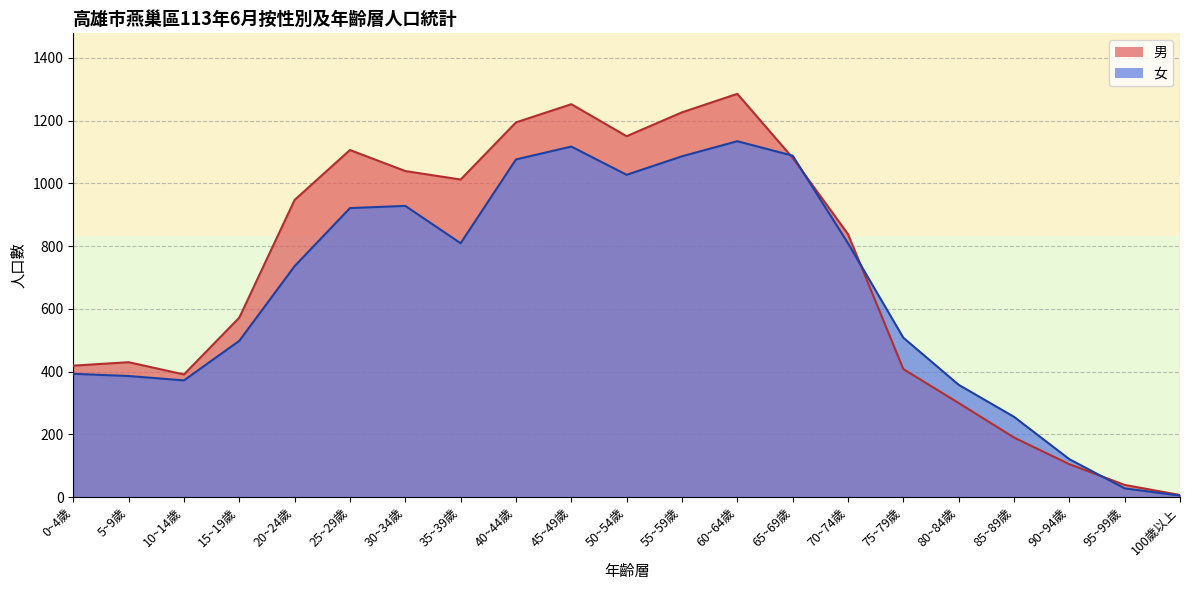

At how many categories does at least one series exceed 513?

12